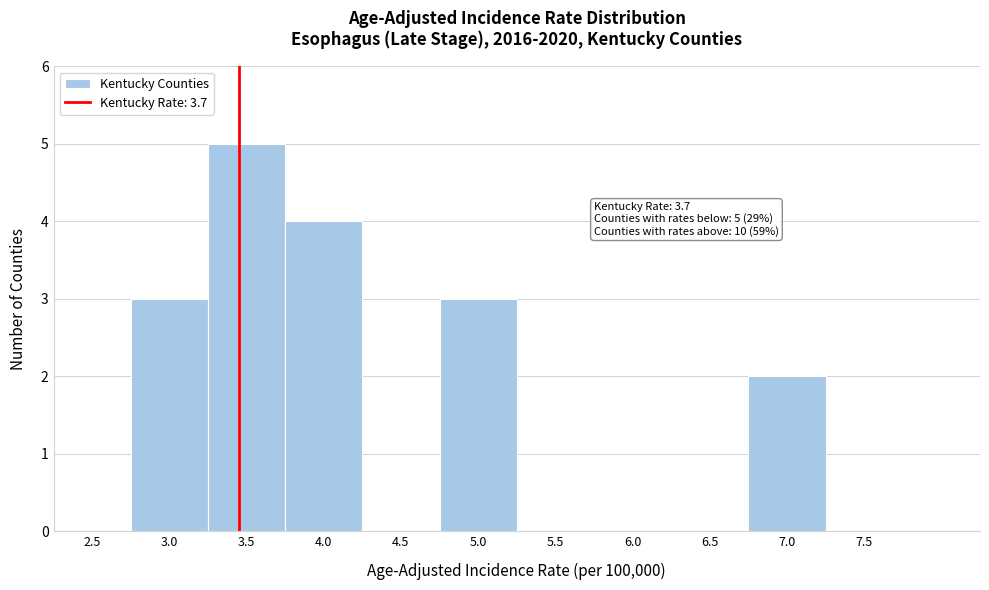

Reading left to right, what are all the values shown in this chart?

2.5=0	3.0=3	3.5=5	4.0=4	4.5=0	5.0=3	5.5=0	6.0=0	6.5=0	7.0=2	7.5=0